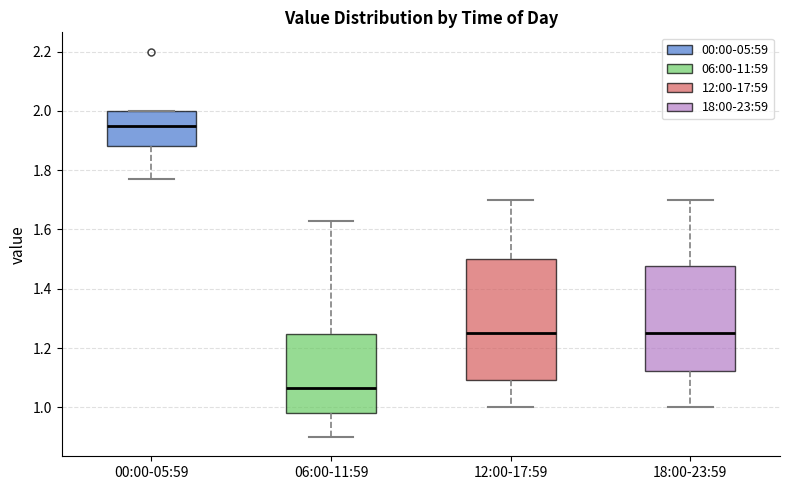

Where is the lower edge of the box for 18:00-23:59 on the y-axis? The values are not printed on the chart, so give them approximately, as read against the axis.

1.12